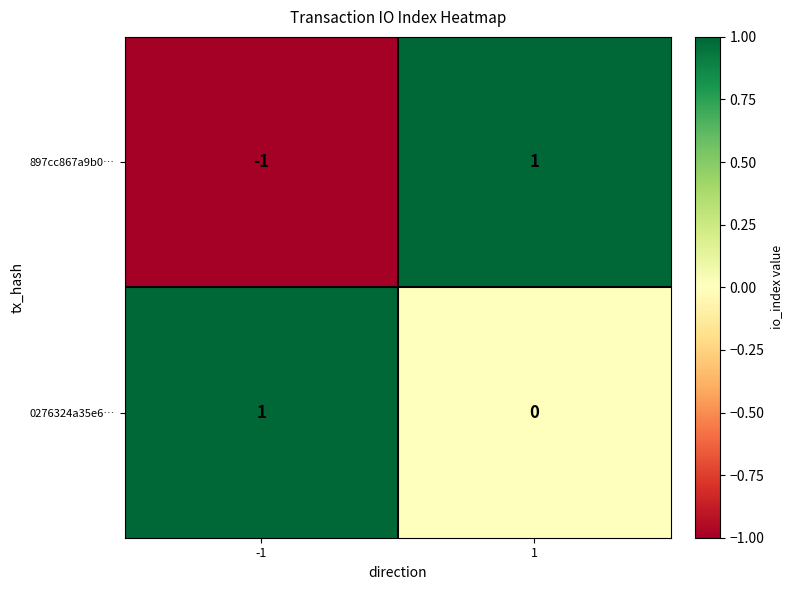

What is the minimum value shown in the chart?

-1